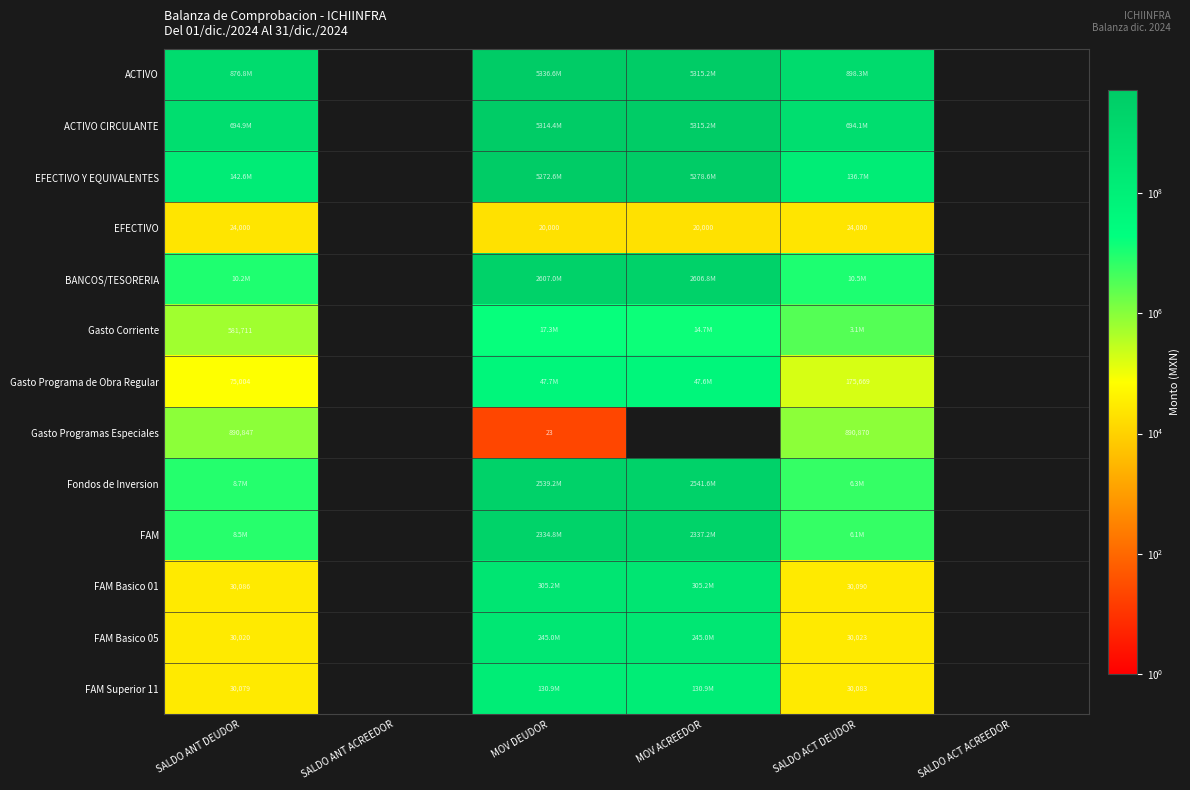

The Gasto Programas Especiales series shows 0.0 at SALDO ACT ACREEDOR. True or false?

True